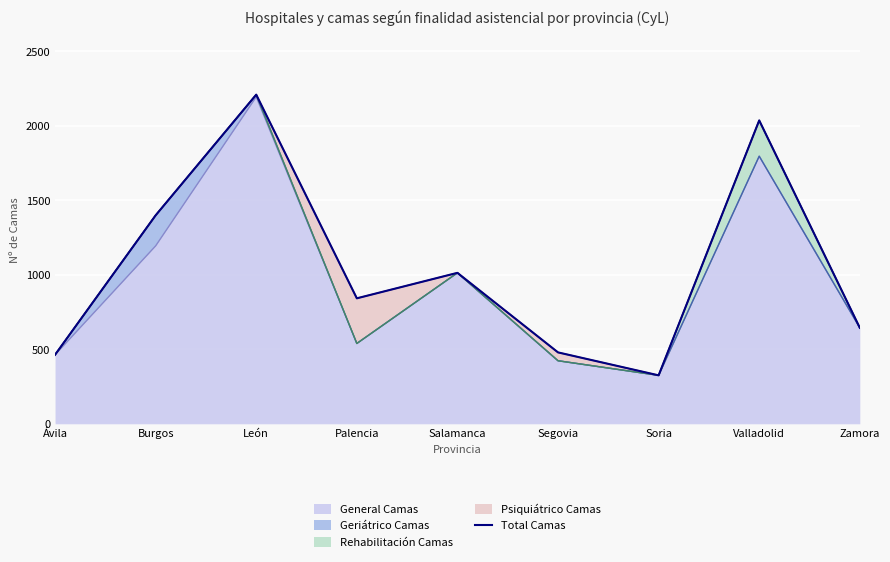

What is the label of the 9th point from the right?

Ávila